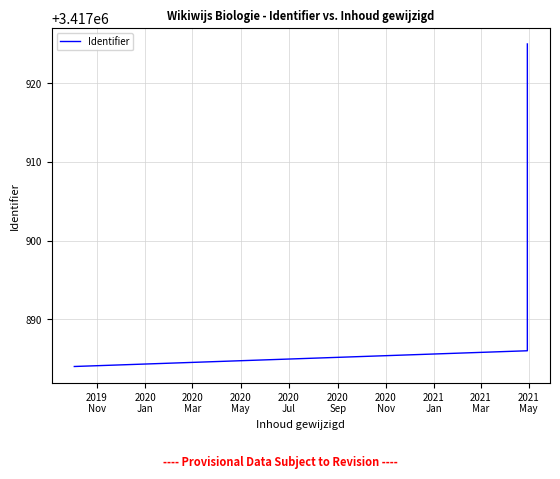

What is the greatest value displayed?

3417925